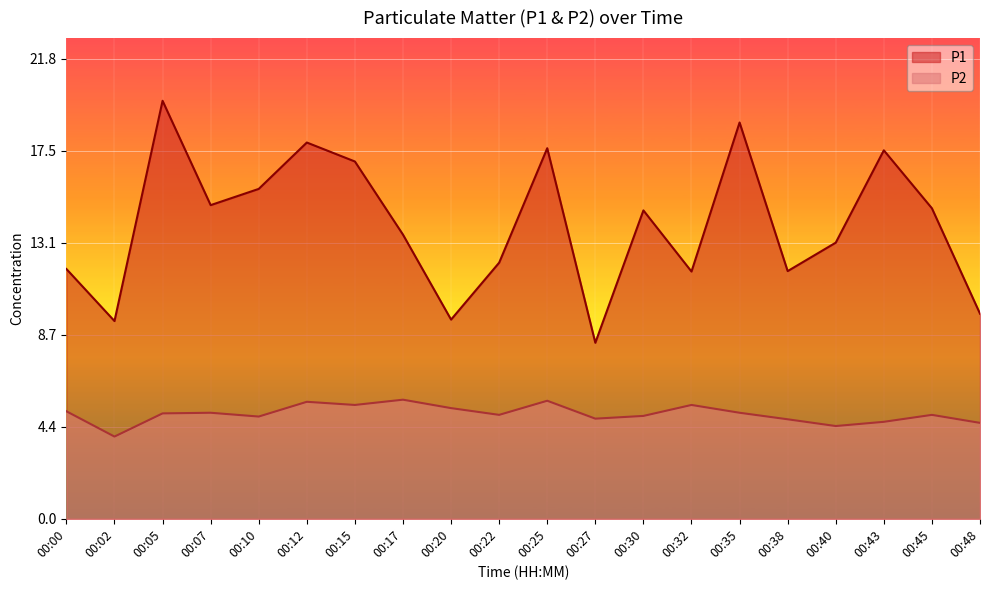

Which has a higher value, 00:43 or 00:38?

00:43